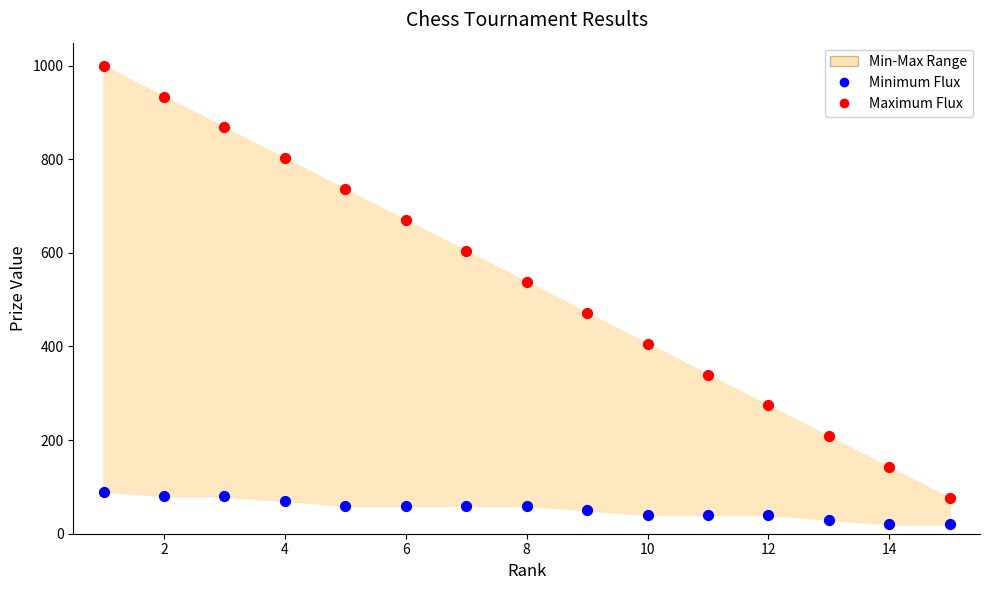

Which series reaches the minimum Y coordinate?

Minimum Flux